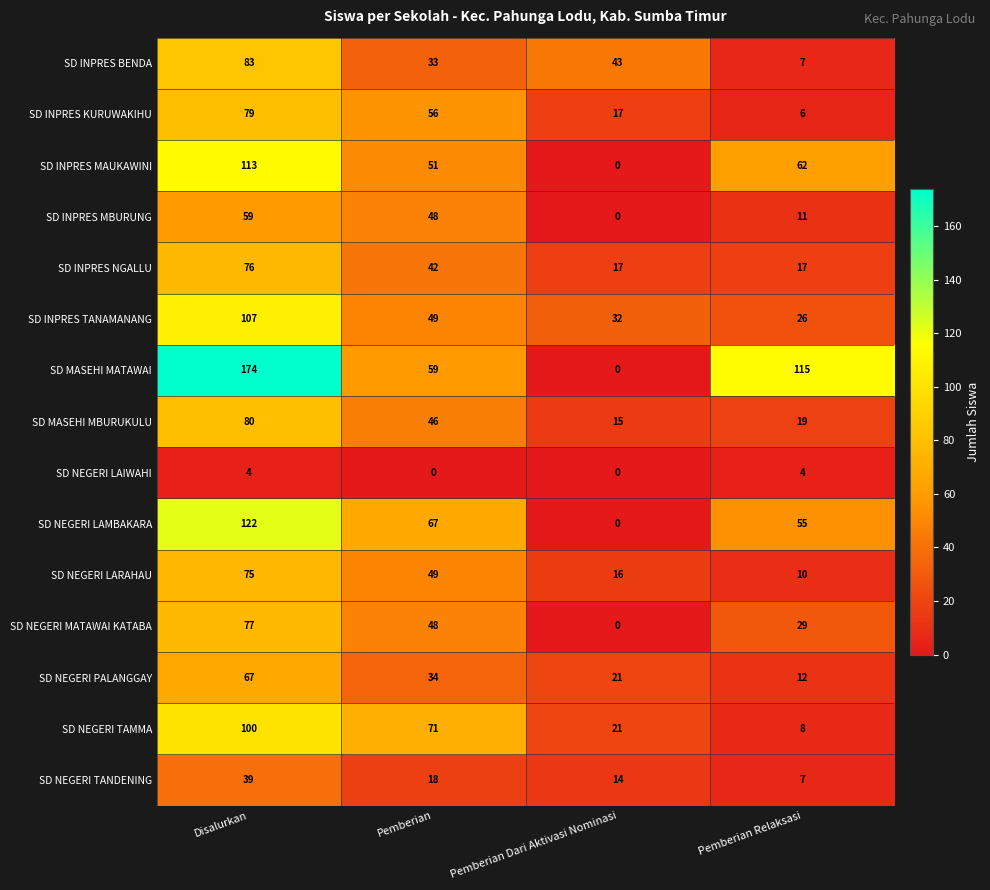

What is the total value across all series at Pemberian Relaksasi?

388